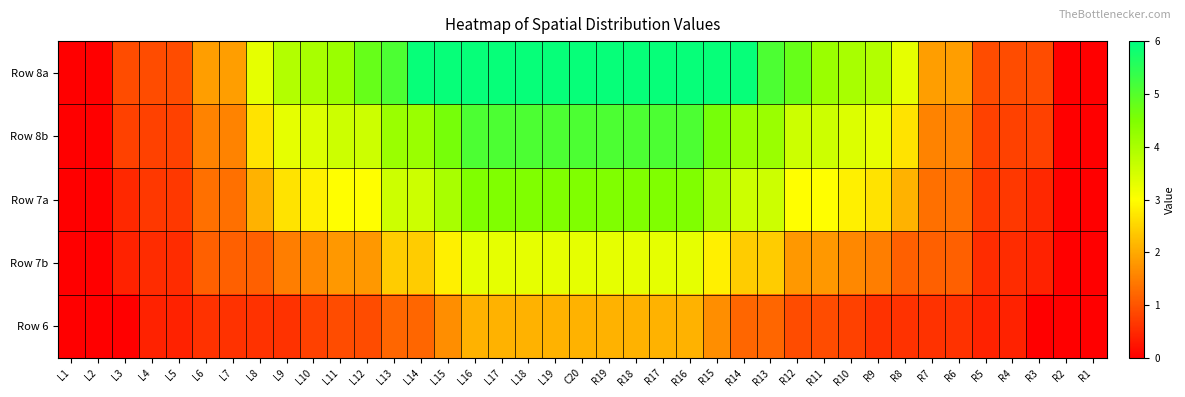

Reading left to right, transcribe all the data shown in this chart.

Row 8a: L1=0.0	L2=0.0	L3=0.9	L4=0.9	L5=0.9	L6=1.9	L7=1.9	L8=3.3	L9=3.9	L10=4.0	L11=4.2	L12=4.8	L13=5.1	L14=5.9	L15=5.9	L16=5.9	L17=5.9	L18=5.9	L19=5.9	C20=5.9	R19=5.9	R18=5.9	R17=5.9	R16=5.9	R15=5.9	R14=5.9	R13=5.1	R12=4.8	R11=4.2	R10=4.0	R9=3.9	R8=3.3	R7=1.9	R6=1.9	R5=0.9	R4=0.9	R3=0.9	R2=0.0	R1=0.0
Row 8b: L1=0.0	L2=0.0	L3=0.8	L4=0.8	L5=0.8	L6=1.6	L7=1.6	L8=2.7	L9=3.3	L10=3.4	L11=3.6	L12=3.6	L13=4.2	L14=4.2	L15=4.6	L16=5.1	L17=5.1	L18=5.1	L19=5.1	C20=5.1	R19=5.1	R18=5.1	R17=5.1	R16=5.1	R15=4.6	R14=4.2	R13=4.2	R12=3.6	R11=3.6	R10=3.4	R9=3.3	R8=2.7	R7=1.6	R6=1.6	R5=0.8	R4=0.8	R3=0.8	R2=0.0	R1=0.0
Row 7a: L1=0.0	L2=0.0	L3=0.5	L4=0.7	L5=0.7	L6=1.3	L7=1.3	L8=2.1	L9=2.7	L10=2.8	L11=3.0	L12=3.0	L13=3.6	L14=3.6	L15=4.0	L16=4.5	L17=4.5	L18=4.5	L19=4.5	C20=4.5	R19=4.5	R18=4.5	R17=4.5	R16=4.5	R15=4.0	R14=3.6	R13=3.6	R12=3.0	R11=3.0	R10=2.8	R9=2.7	R8=2.1	R7=1.3	R6=1.3	R5=0.7	R4=0.7	R3=0.5	R2=0.0	R1=0.0
Row 7b: L1=0.0	L2=0.0	L3=0.4	L4=0.5	L5=0.5	L6=1.1	L7=1.1	L8=1.1	L9=1.5	L10=1.6	L11=1.8	L12=1.8	L13=2.4	L14=2.4	L15=2.8	L16=3.3	L17=3.3	L18=3.3	L19=3.3	C20=3.3	R19=3.3	R18=3.3	R17=3.3	R16=3.3	R15=2.8	R14=2.4	R13=2.4	R12=1.8	R11=1.8	R10=1.6	R9=1.5	R8=1.1	R7=1.1	R6=1.1	R5=0.5	R4=0.5	R3=0.4	R2=0.0	R1=0.0
Row 6: L1=0.0	L2=0.0	L3=0.0	L4=0.4	L5=0.4	L6=0.6	L7=0.6	L8=0.6	L9=0.6	L10=0.8	L11=0.9	L12=0.9	L13=1.2	L14=1.2	L15=1.7	L16=2.1	L17=2.1	L18=2.1	L19=2.1	C20=2.1	R19=2.1	R18=2.1	R17=2.1	R16=2.1	R15=1.7	R14=1.2	R13=1.2	R12=0.9	R11=0.9	R10=0.8	R9=0.6	R8=0.6	R7=0.6	R6=0.6	R5=0.4	R4=0.4	R3=0.0	R2=0.0	R1=0.0